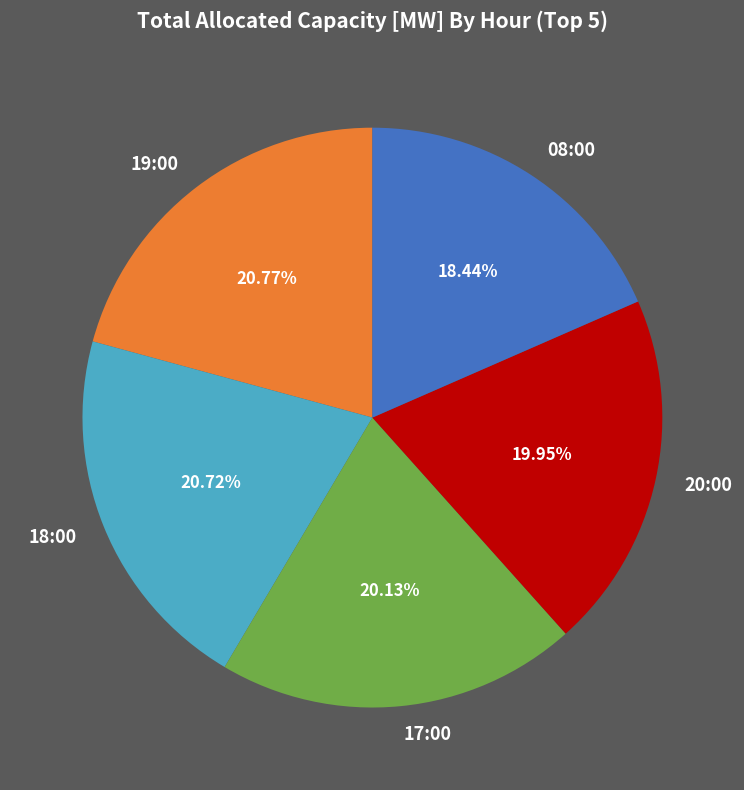

Is there any slice that represents more than half of the pie?

No